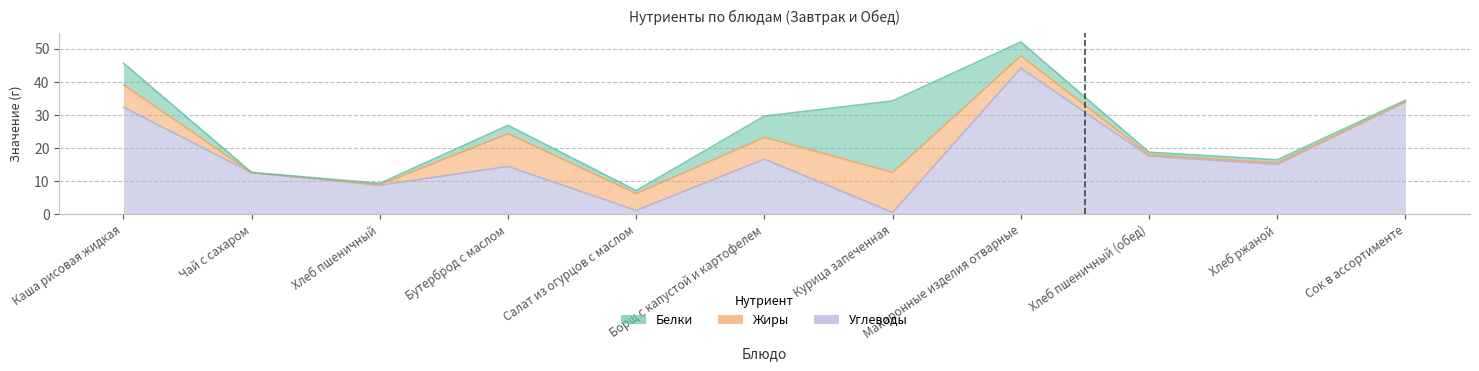

True or false: Белки and Углеводы intersect in this chart.

True